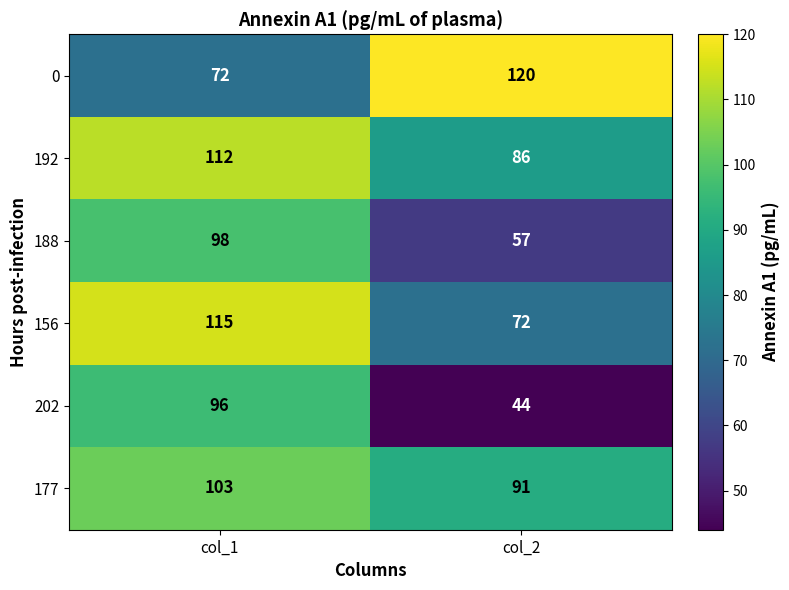

The 188 series shows 78 at col_2. True or false?

False